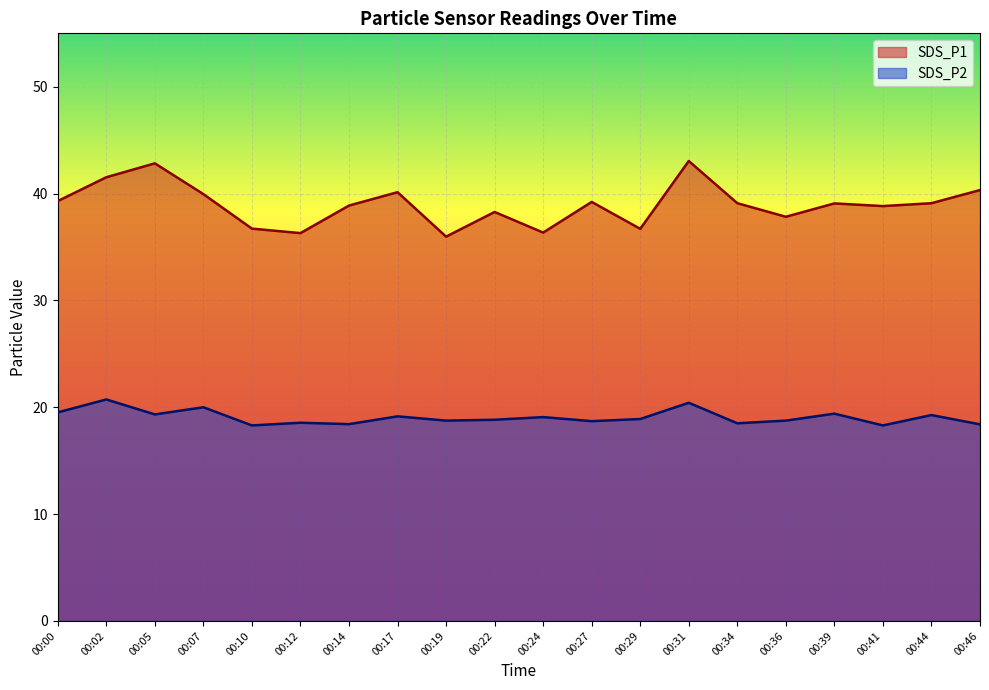

Which series has the largest total across all categories?

SDS_P1